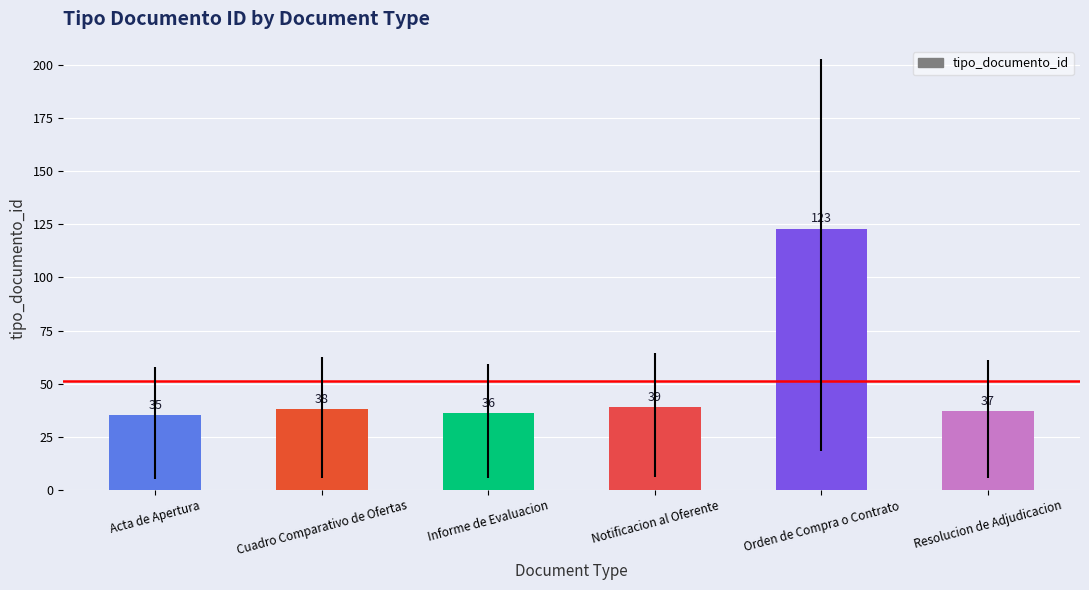

How many bars are there in total?

6